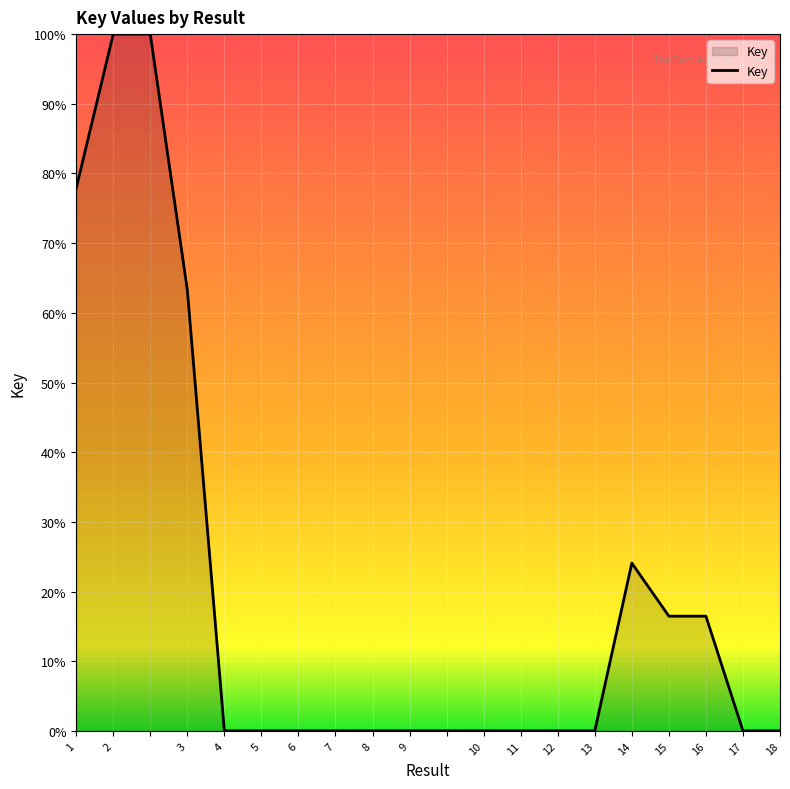

Does the chart display data point markers on the line(s)?

No